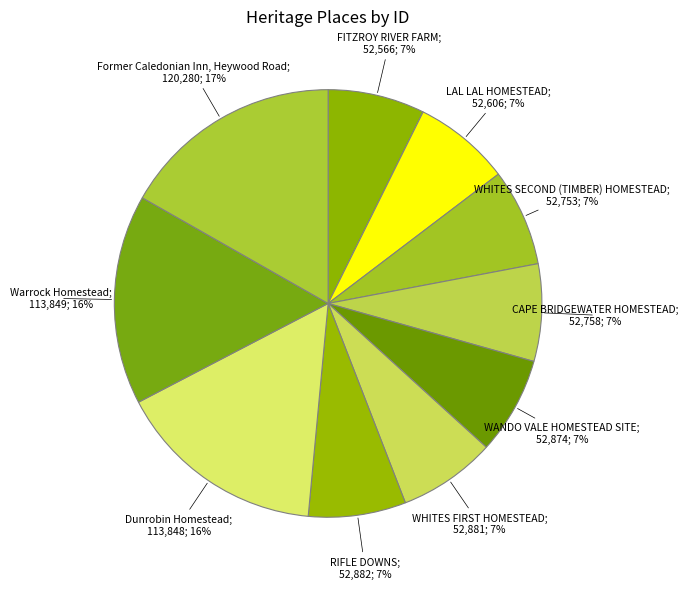

Which category has the biggest portion of the pie?

Former Caledonian Inn, Heywood Road